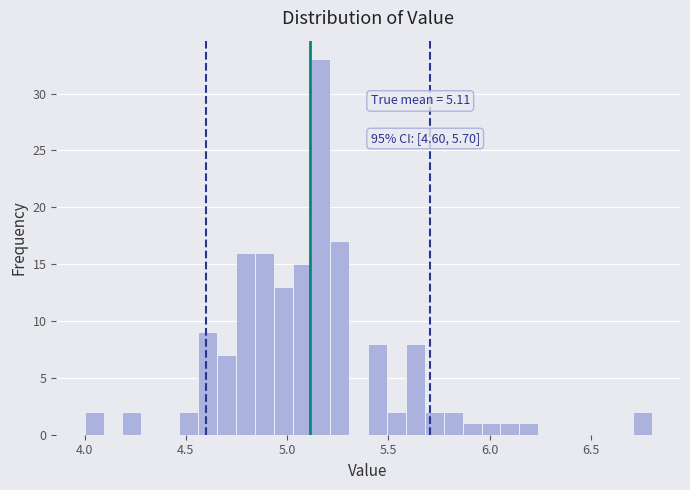

Read against the x-axis, roughly where is the centre of the tallest bar?

5.15